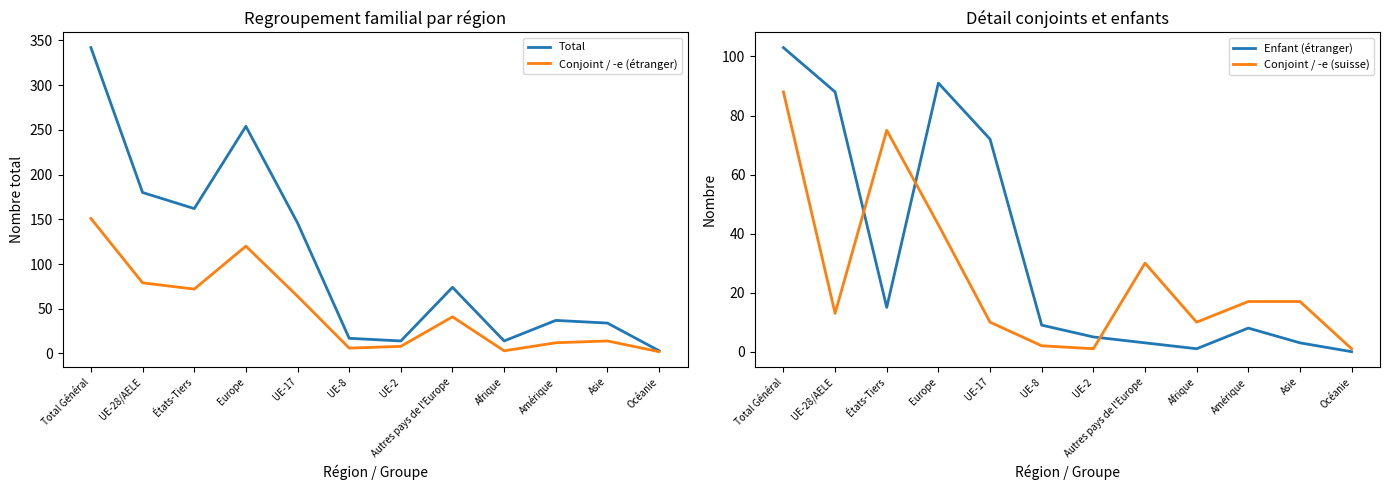

Does the chart display data point markers on the line(s)?

No